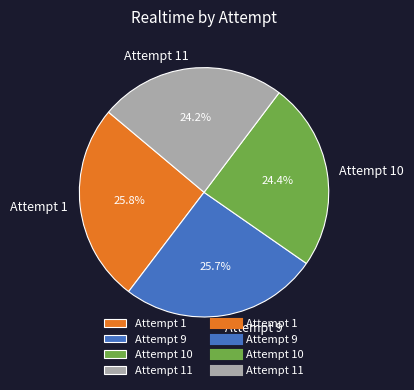

True or false: Attempt 11 accounts for 24% of the total.

True